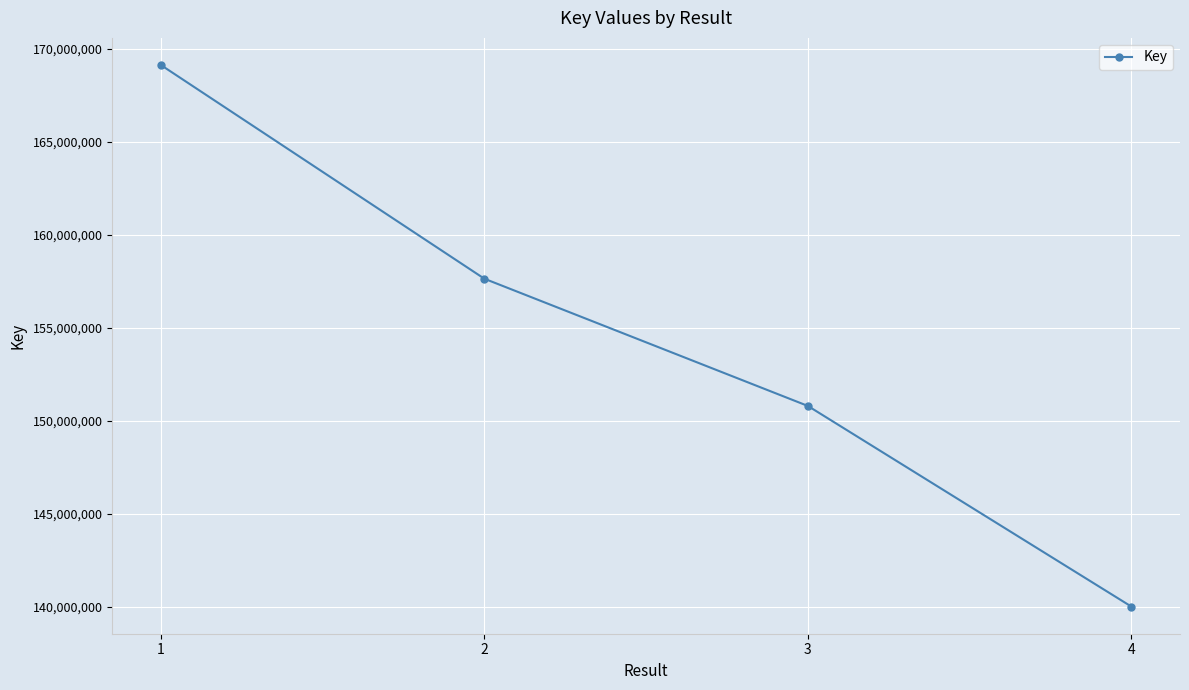

What is the difference between the values at 1 and 2?

11491567